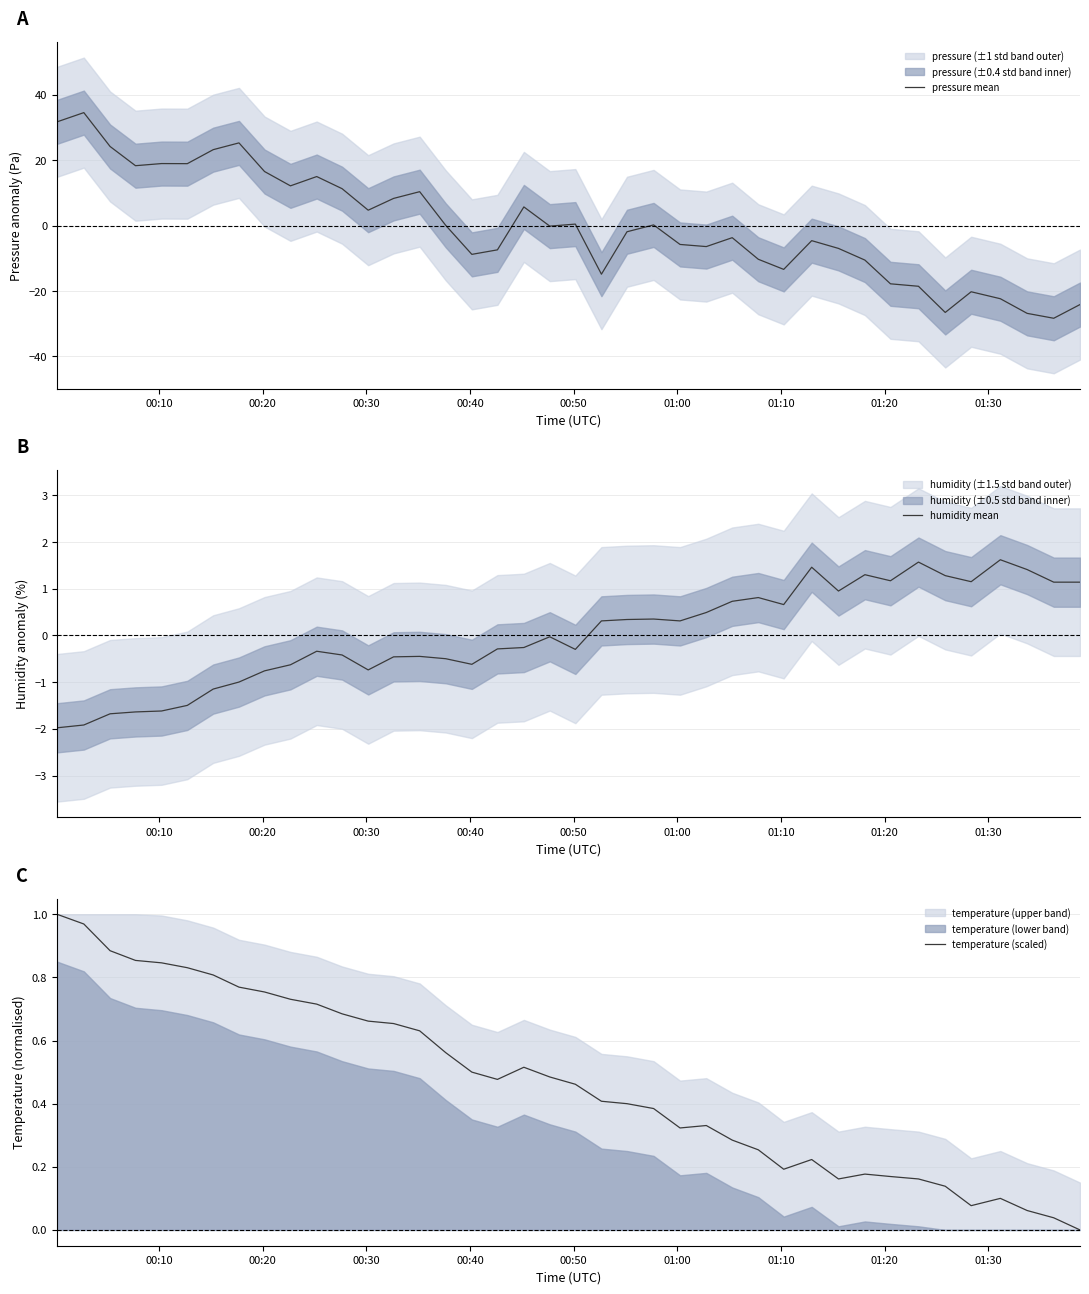

What is the maximum value for pressure mean?

34.5